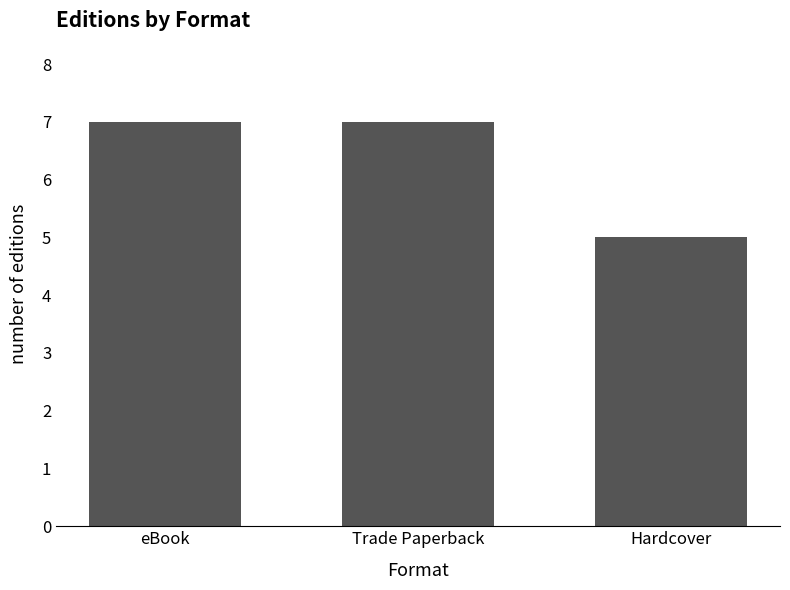

What is the label of the 3rd bar from the right?

eBook